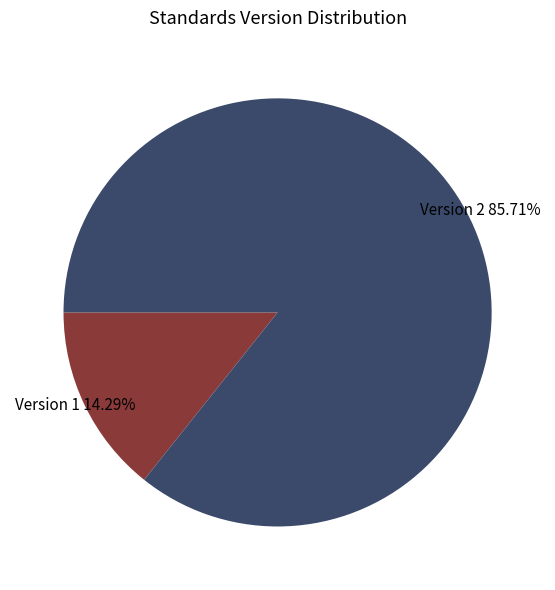

Is there a majority slice in this chart?

Yes